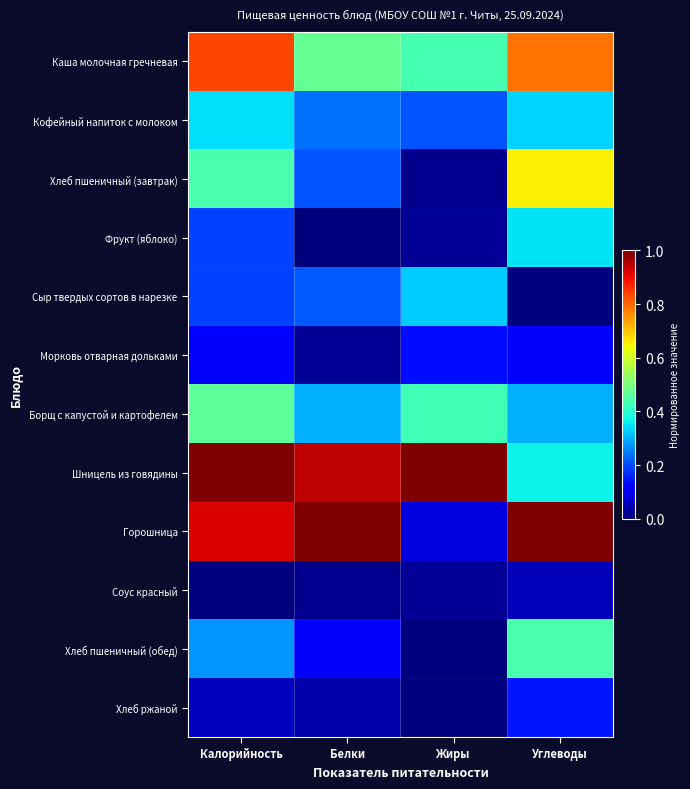

Reading left to right, transcribe all the data shown in this chart.

Каша молочная гречневая: Калорийность=0.8	Белки=0.5	Жиры=0.4	Углеводы=0.8
Кофейный напиток с молоком: Калорийность=0.3	Белки=0.2	Жиры=0.2	Углеводы=0.3
Хлеб пшеничный (завтрак): Калорийность=0.4	Белки=0.2	Жиры=0.0	Углеводы=0.7
Фрукт (яблоко): Калорийность=0.2	Белки=0.0	Жиры=0.0	Углеводы=0.3
Сыр твердых сортов в нарезке: Калорийность=0.2	Белки=0.2	Жиры=0.3	Углеводы=0.0
Морковь отварная дольками: Калорийность=0.1	Белки=0.0	Жиры=0.1	Углеводы=0.1
Борщ с капустой и картофелем: Калорийность=0.5	Белки=0.3	Жиры=0.4	Углеводы=0.3
Шницель из говядины: Калорийность=1.0	Белки=0.9	Жиры=1.0	Углеводы=0.4
Горошница: Калорийность=0.9	Белки=1.0	Жиры=0.1	Углеводы=1.0
Соус красный: Калорийность=0.0	Белки=0.0	Жиры=0.0	Углеводы=0.1
Хлеб пшеничный (обед): Калорийность=0.3	Белки=0.1	Жиры=0.0	Углеводы=0.4
Хлеб ржаной: Калорийность=0.1	Белки=0.0	Жиры=0.0	Углеводы=0.1